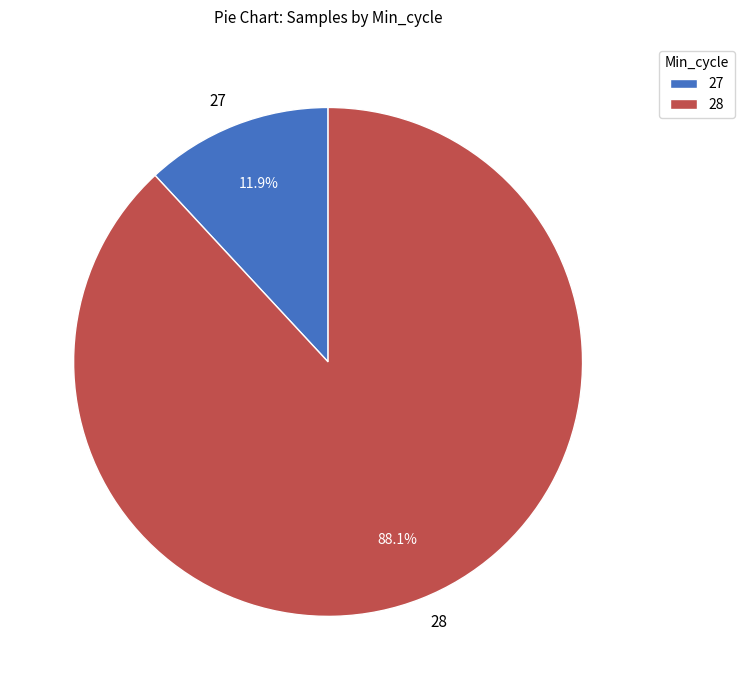

Does 28 represent more than half of the total?

Yes